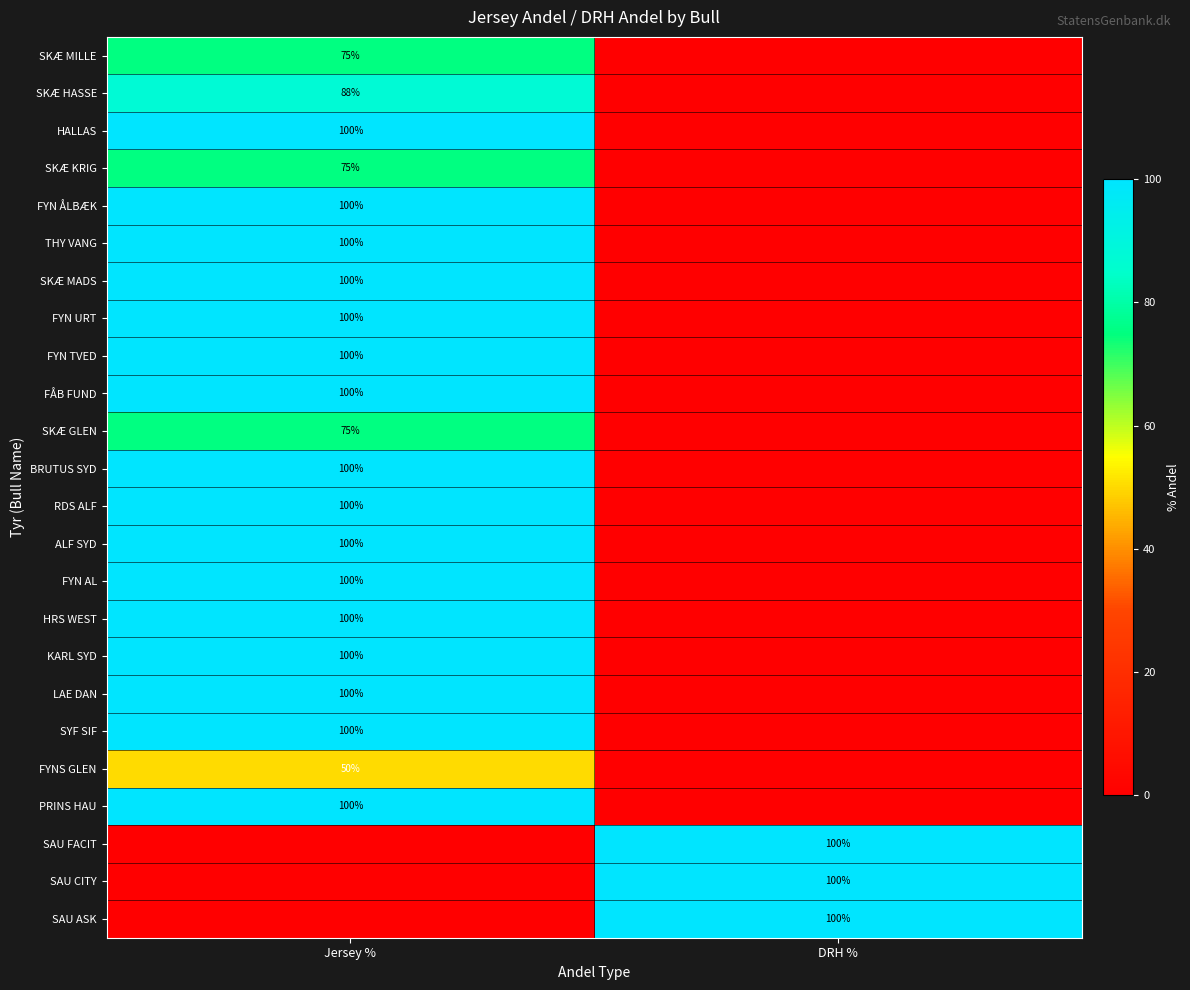

Is it true that ALF SYD equals 177 at Jersey %?

False